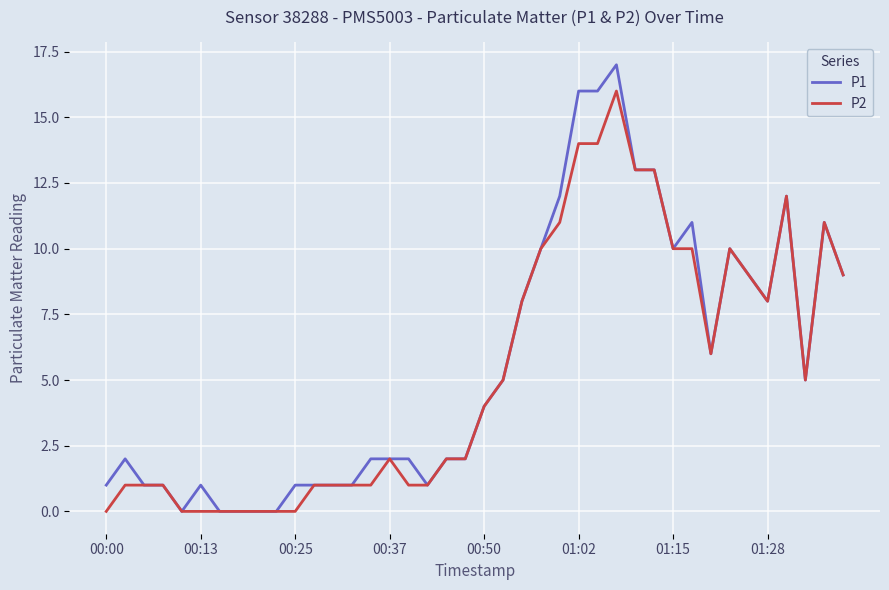

What is the average value of the P2 series?

5